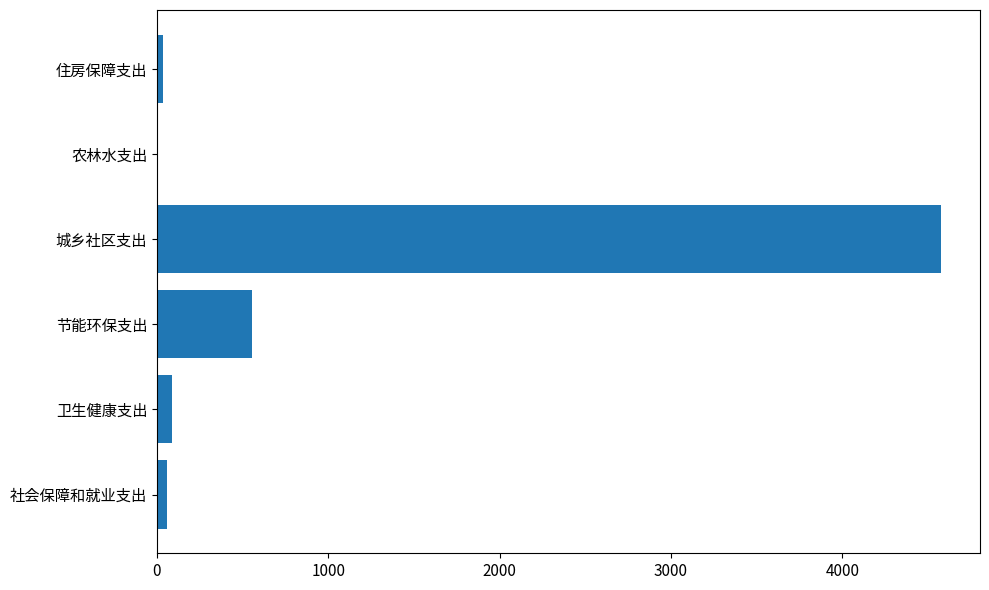

Which label corresponds to the largest value in the chart?

城乡社区支出